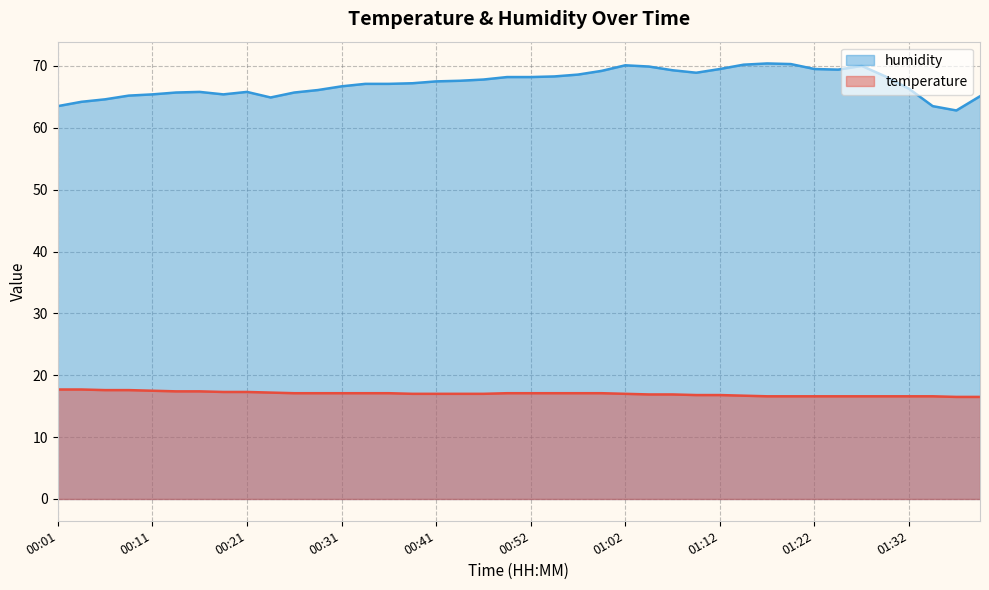

True or false: temperature and humidity cross at least once.

False